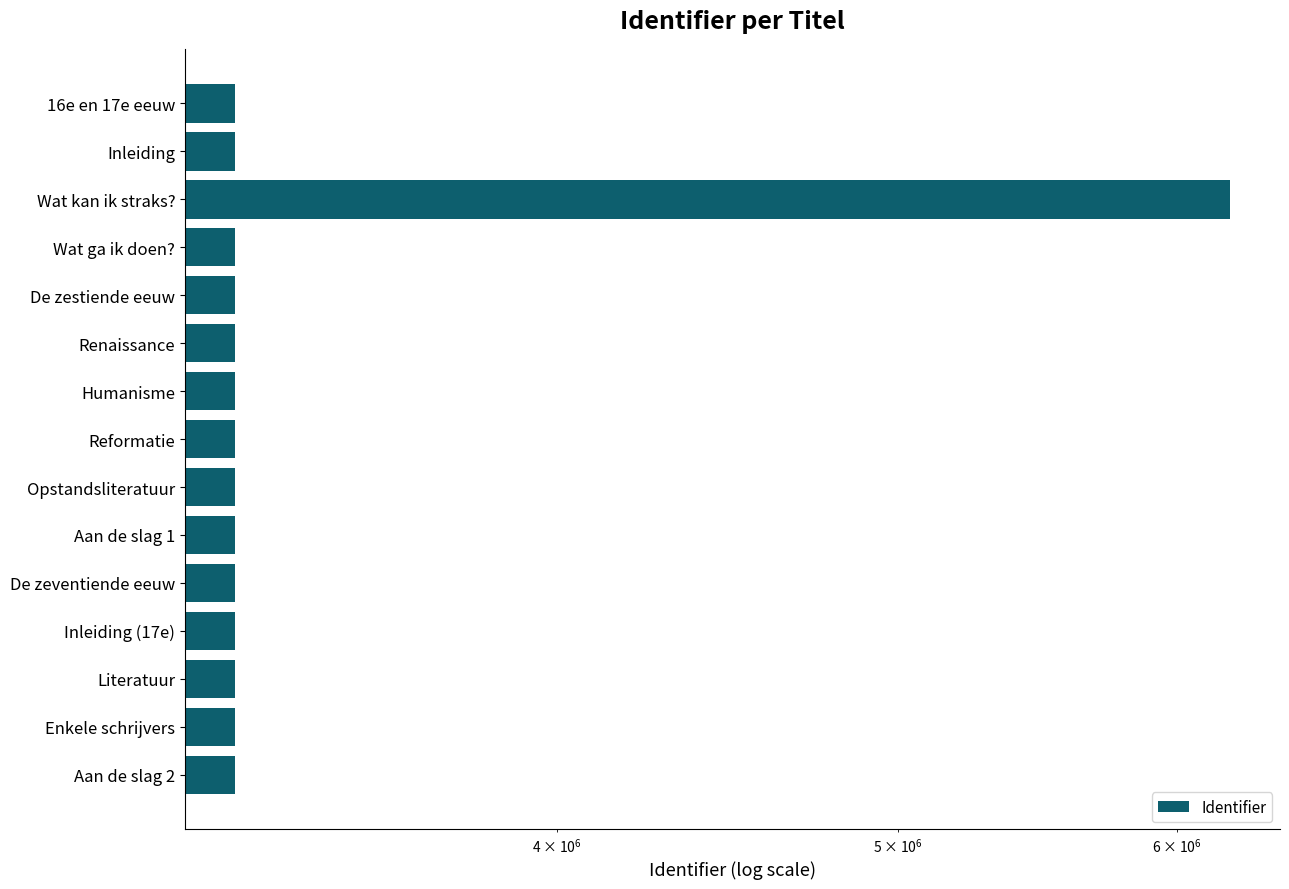

What is the approximate value at De zestiende eeuw?

3239172